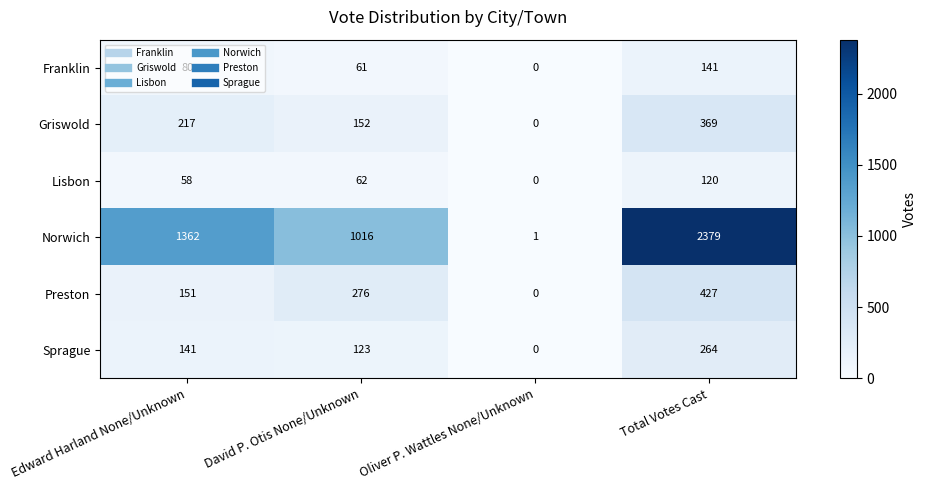

The value of Sprague at Oliver P. Wattles None/Unknown is 82. True or false?

False